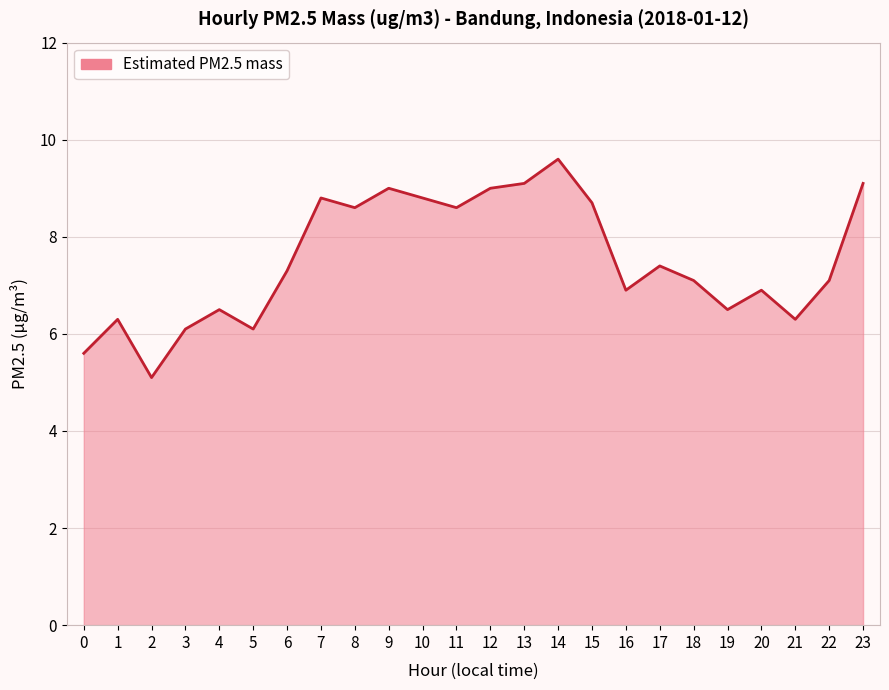

What is the change in value from 1 to 19?

+0.2